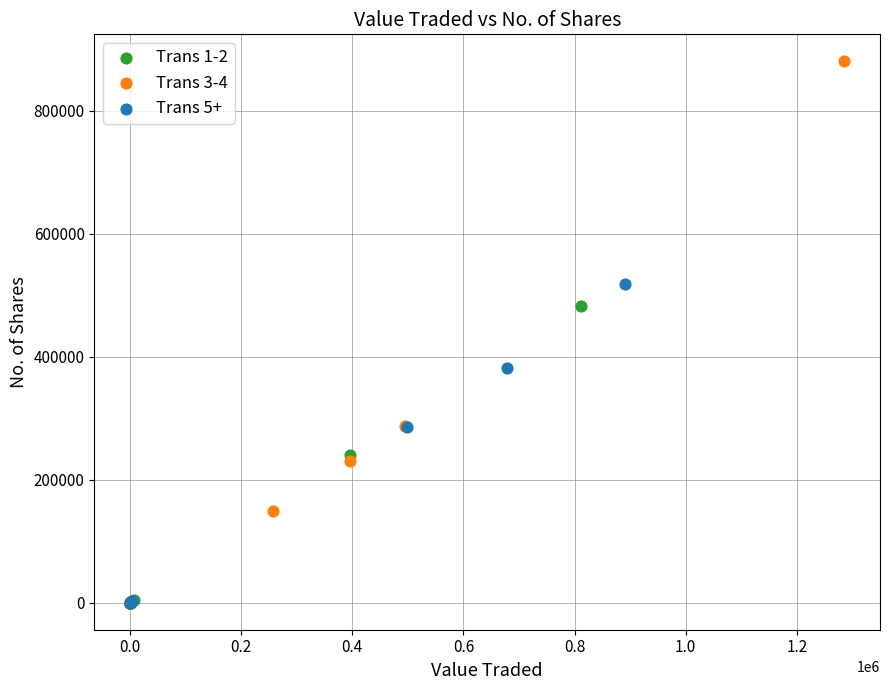

Which series reaches the maximum Y coordinate?

Trans 3-4